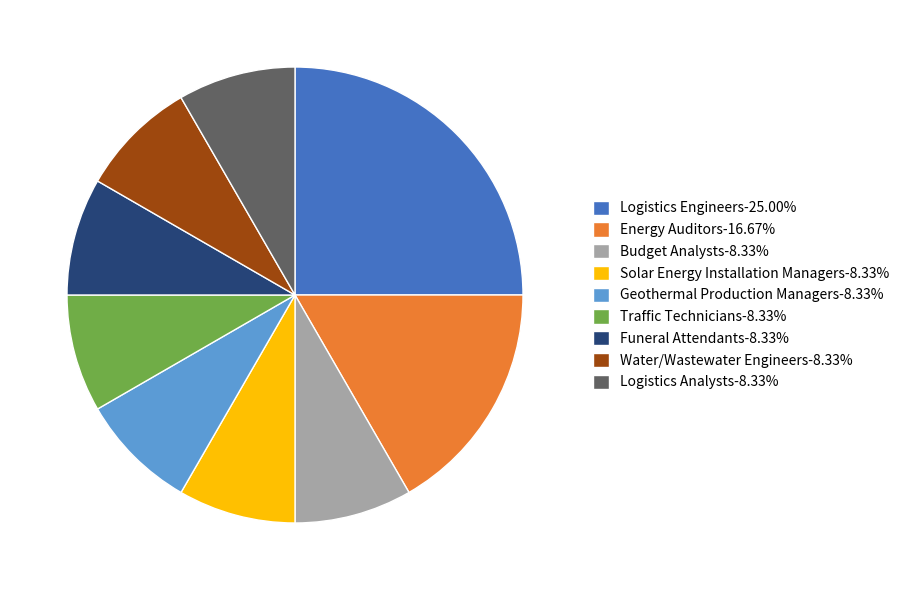

Combined, do Traffic Technicians and Water/Wastewater Engineers account for over 50%?

No